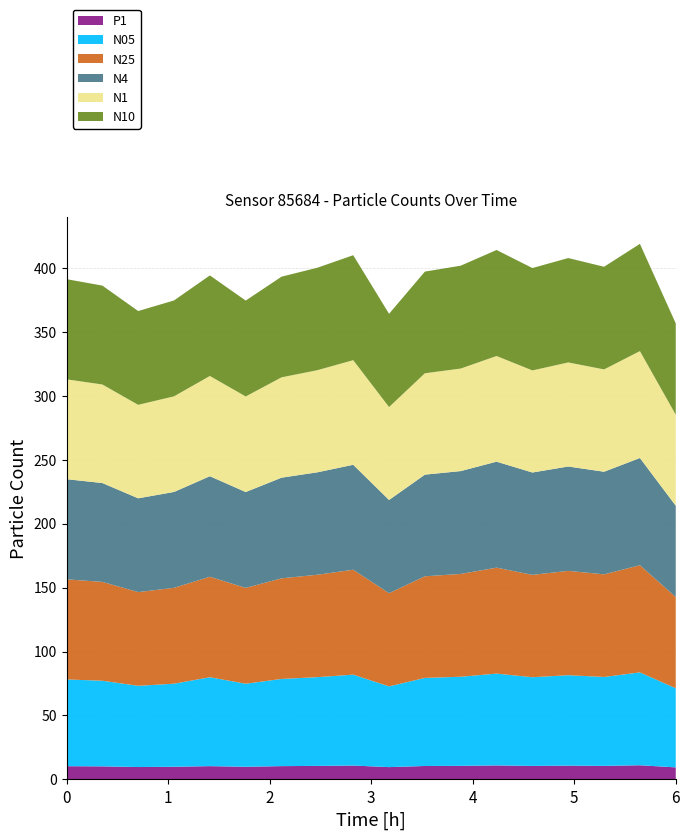

Reading right to left, what are all the values shown in this chart?

N05: 61.8	72.6	69.5	70.7	69.3	71.8	69.7	68.8	63.1	71.1	69.4	68.2	64.9	69.5	64.9	63.5	67.0	67.8
N1: 71.2	83.6	80.0	81.4	79.8	82.6	80.2	79.2	72.7	81.8	79.8	78.5	74.7	78.4	74.8	73.1	77.1	78.1
N25: 71.3	83.8	80.2	81.6	80.0	82.8	80.4	79.5	72.8	82.0	80.1	78.7	74.9	78.6	74.9	73.3	77.3	78.3
N4: 71.4	83.8	80.2	81.6	80.0	82.8	80.4	79.5	72.9	82.0	80.1	78.7	74.9	78.6	75.0	73.3	77.3	78.3
N10: 71.4	83.8	80.2	81.6	80.0	82.9	80.4	79.5	72.9	82.0	80.1	78.7	75.0	78.6	75.0	73.3	77.3	78.3
P1: 9.4	11.1	10.6	10.8	10.6	11.0	10.7	10.5	9.7	10.9	10.6	10.4	9.9	10.4	9.9	9.7	10.2	10.4